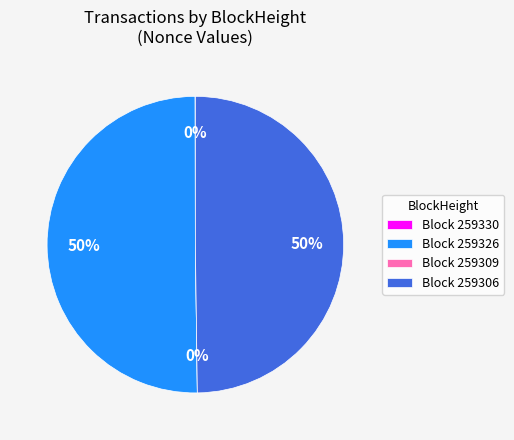

Rank the categories by value from highest to lowest.

259326, 259306, 259330, 259309